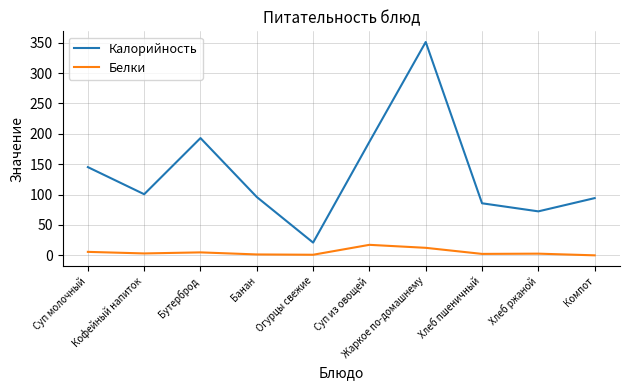

What is the sum of the Калорийность values at Суп из овощей and Огурцы свежие?

207.9